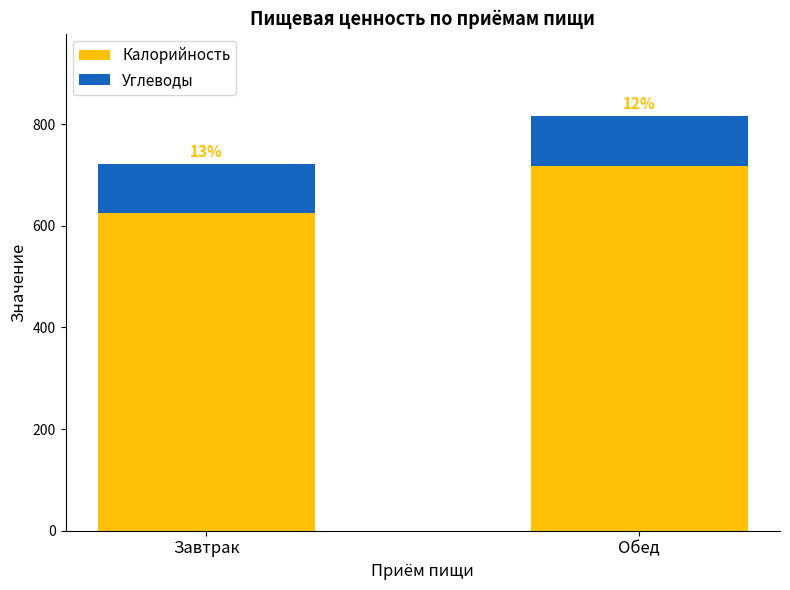

At how many categories does at least one series exceed 554?

2